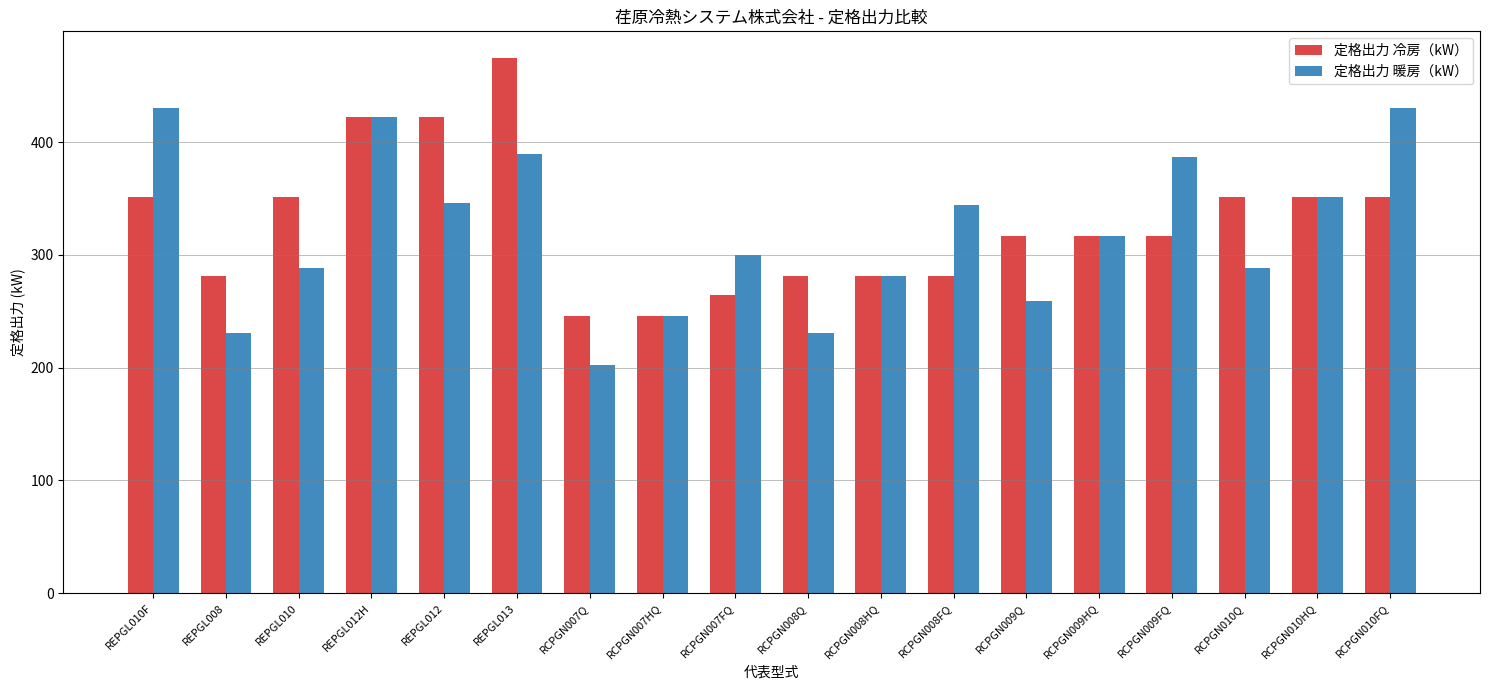

List the series in order of their peak value, highest first.

定格出力 冷房（kW）, 定格出力 暖房（kW）